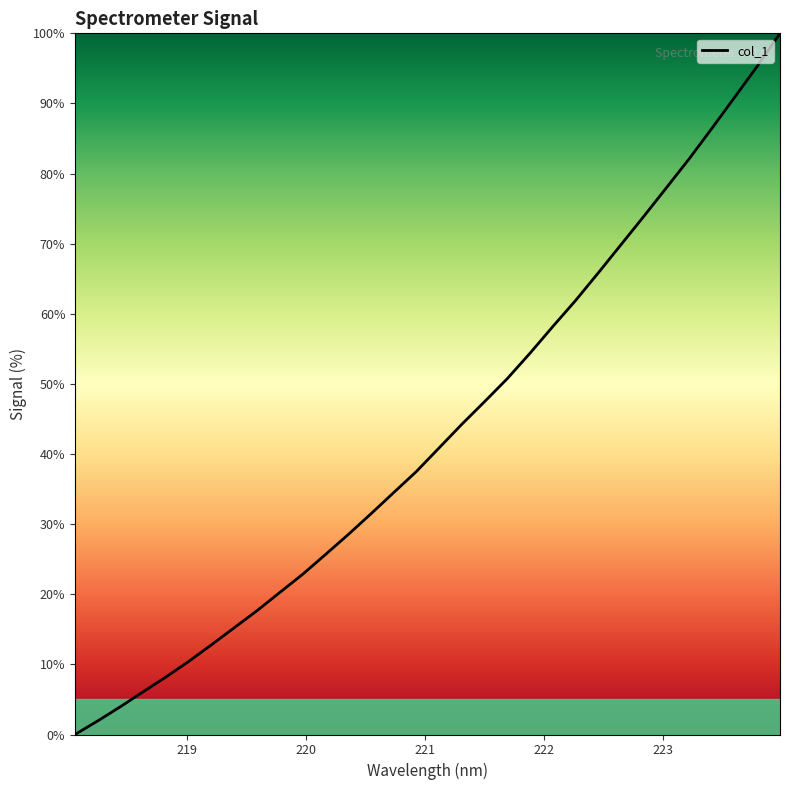

What is the difference between the maximum and minimum values?

100.0